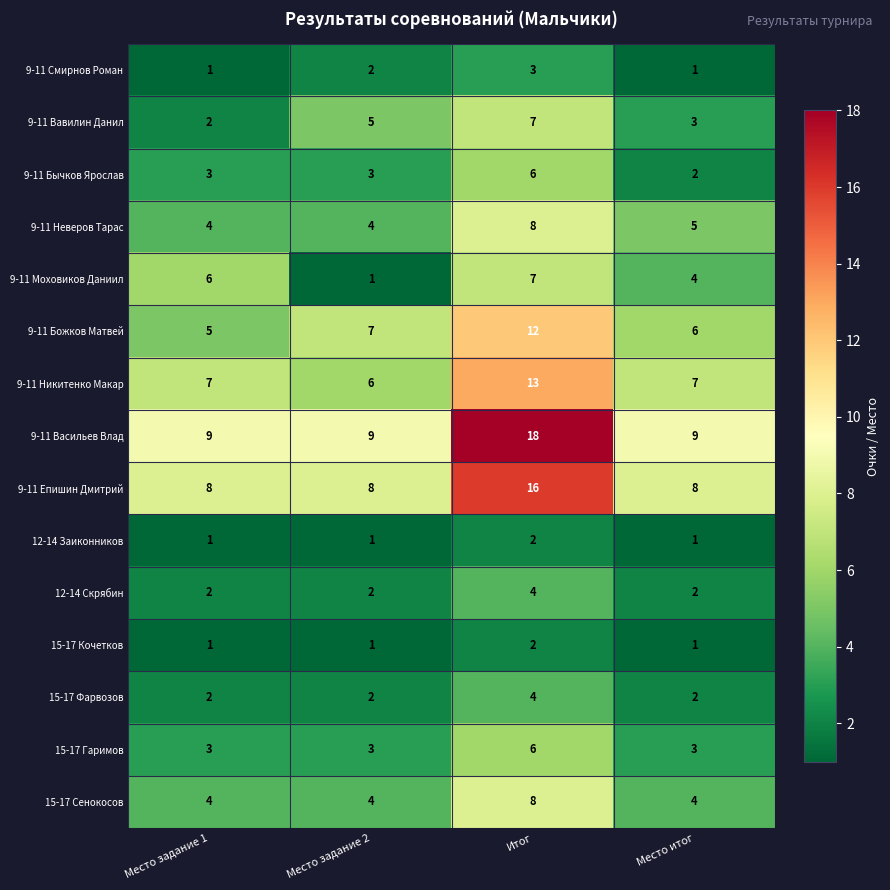

The 9-11 Епишин Дмитрий series shows 16 at Итог. True or false?

True